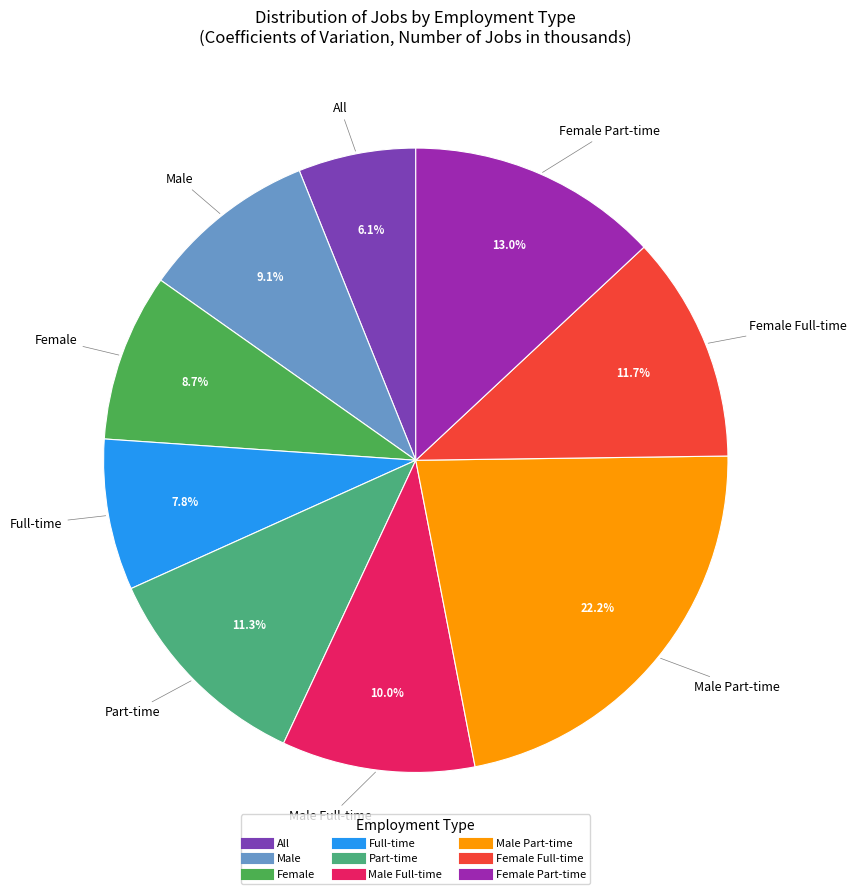

Is there a majority slice in this chart?

No